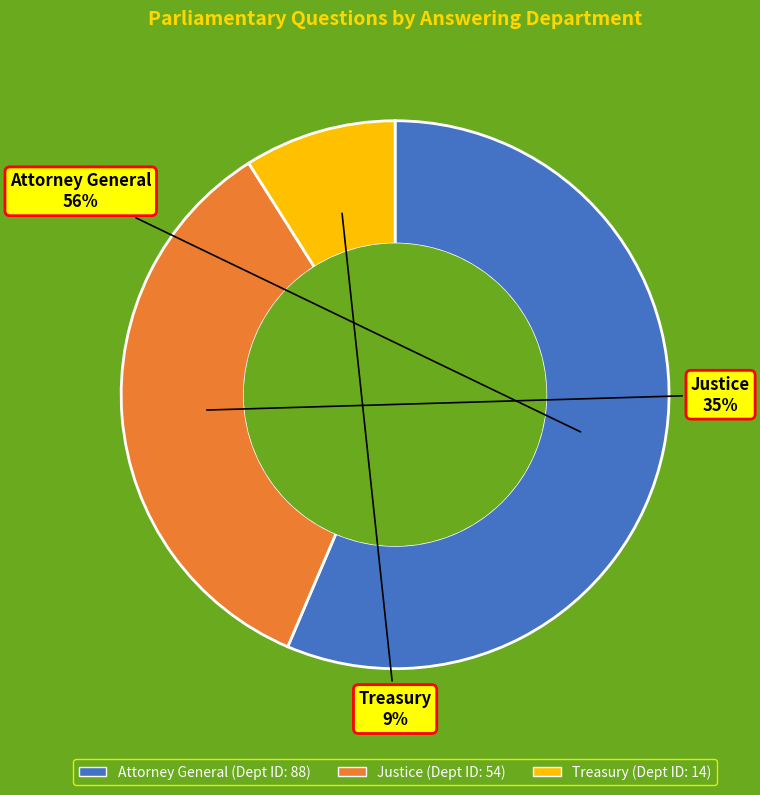

Count the number of slices in the pie.

3